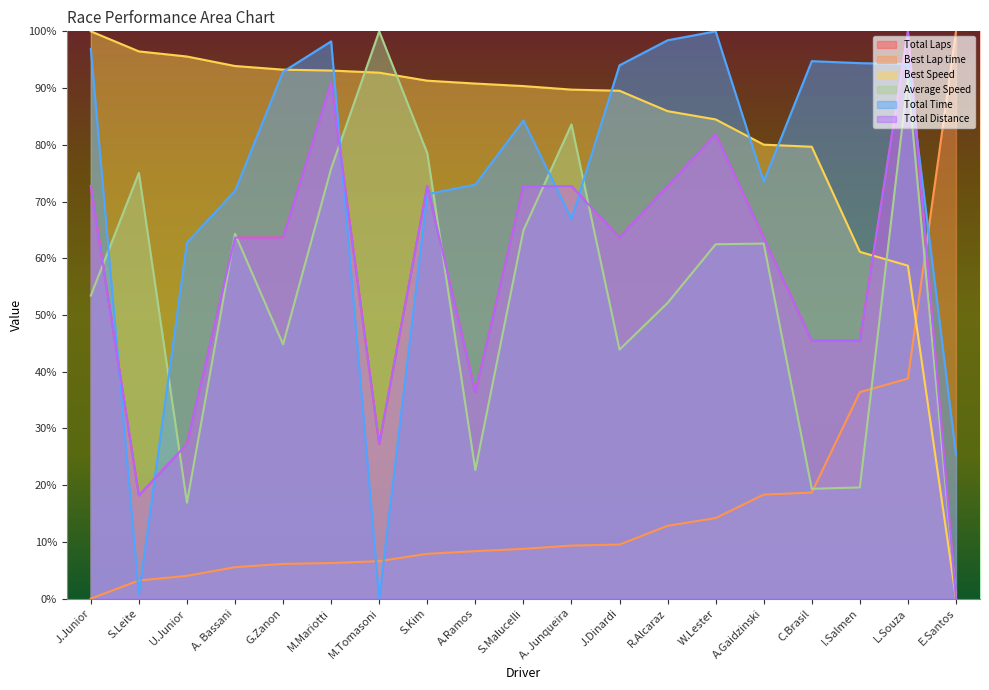

What is the difference between the maximum and minimum values in the Total Time series?

100.0